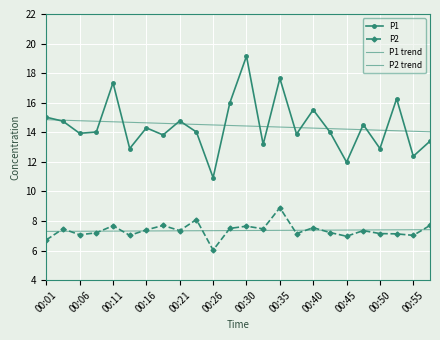

How many values in the P2 series are below 7?

3